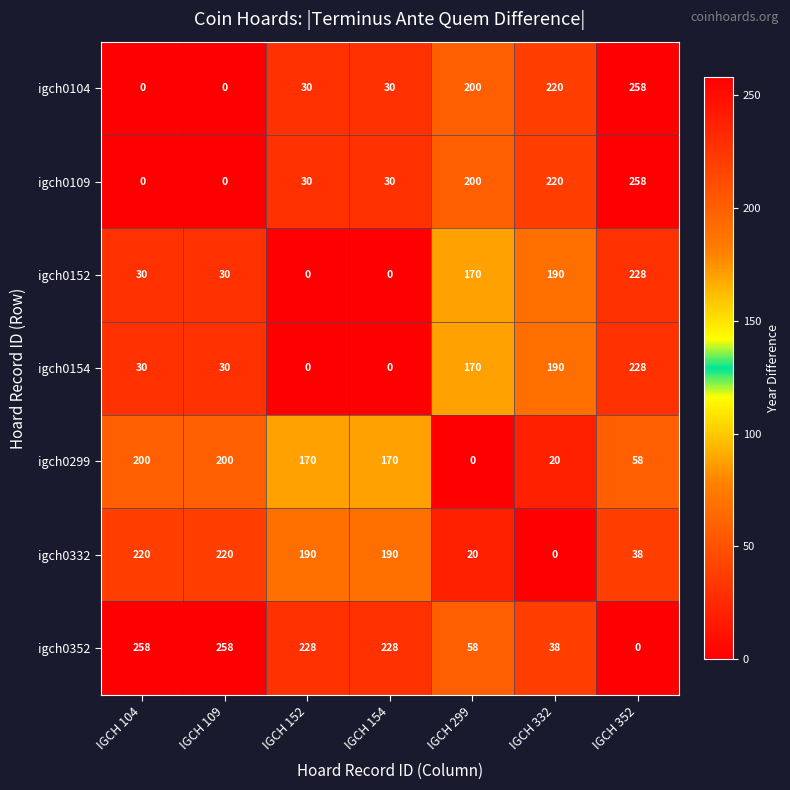

Count the igch0299 values in the range 20 to 200.

6